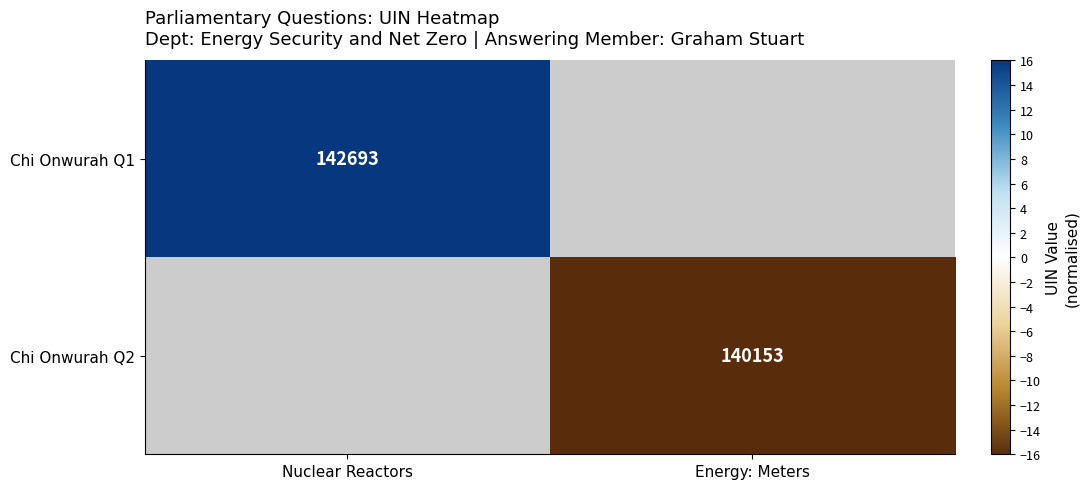

Is the value of Chi Onwurah Q1 at Nuclear Reactors greater than the value of Chi Onwurah Q2 at Energy: Meters?

Yes